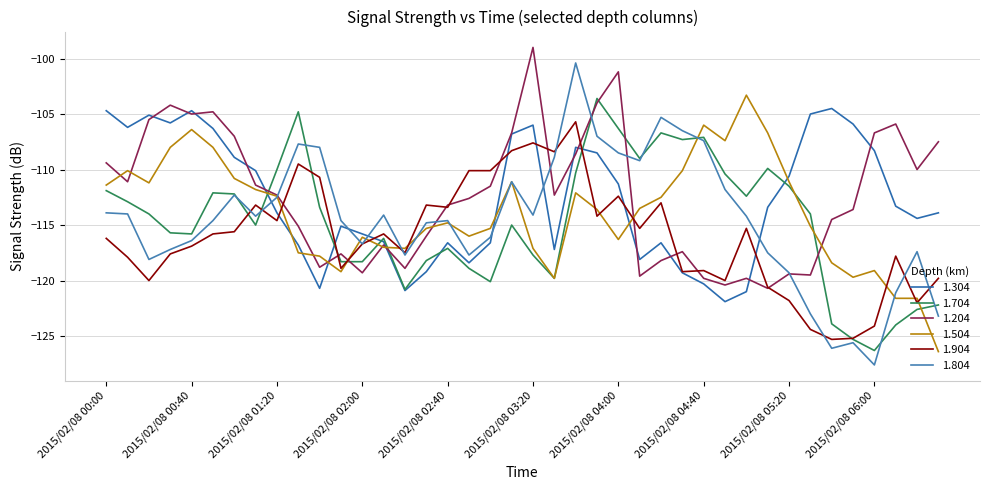

True or false: 1.904 has more than 1 interior local peaks.

True